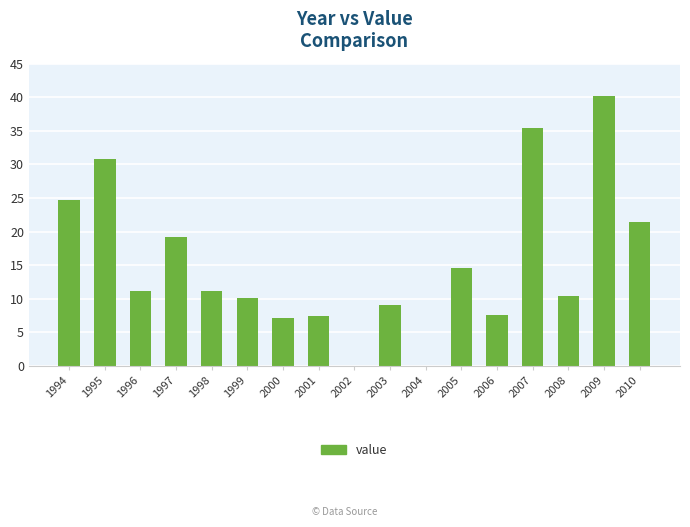

Is it true that the value at 1996 is 18.7?

False